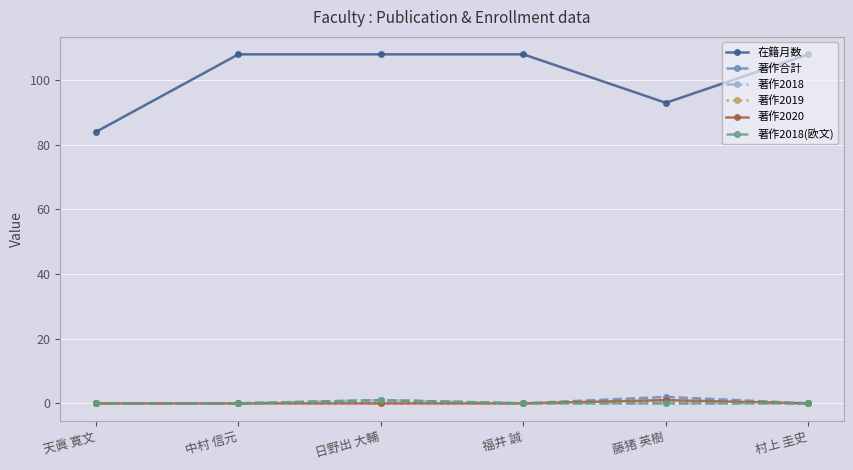

What is the greatest value displayed?

108